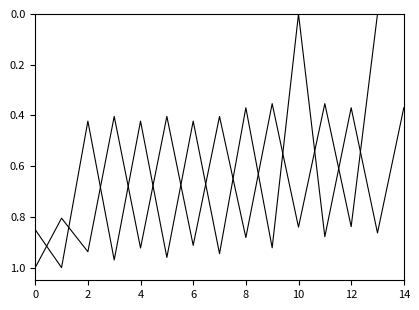

How many lines are shown in the chart?

2